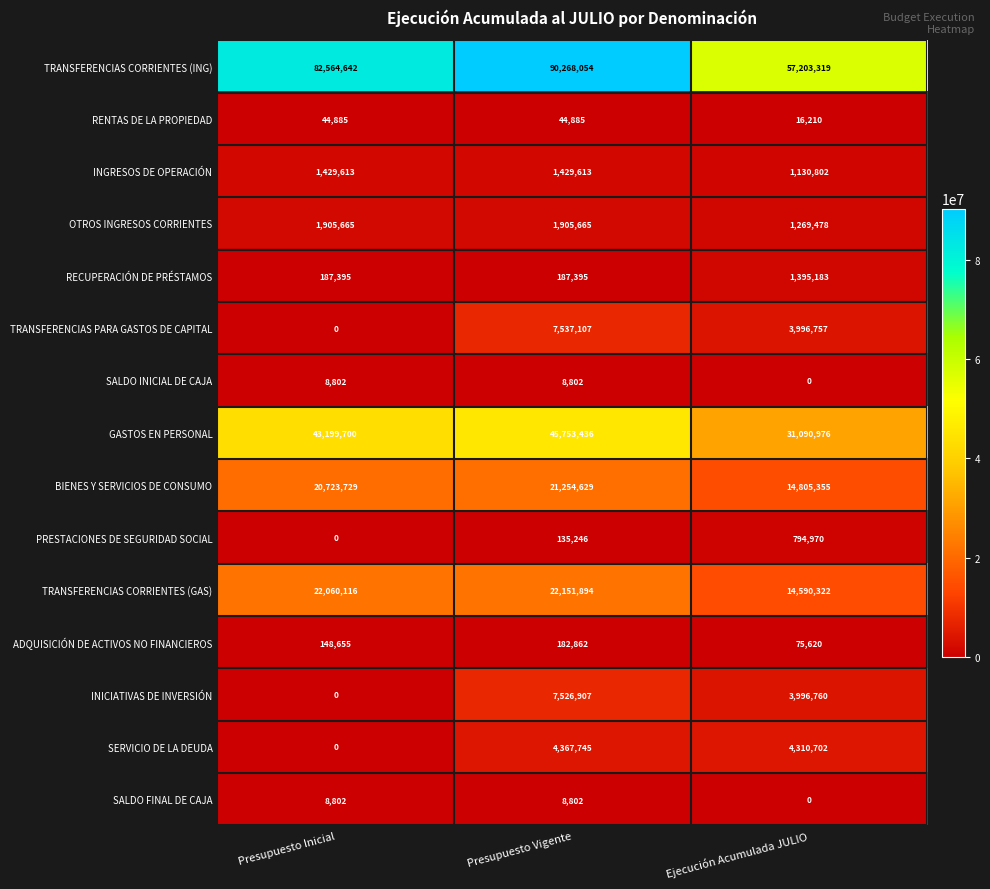

What is the difference between the maximum and minimum values in the SERVICIO DE LA DEUDA series?

4367745